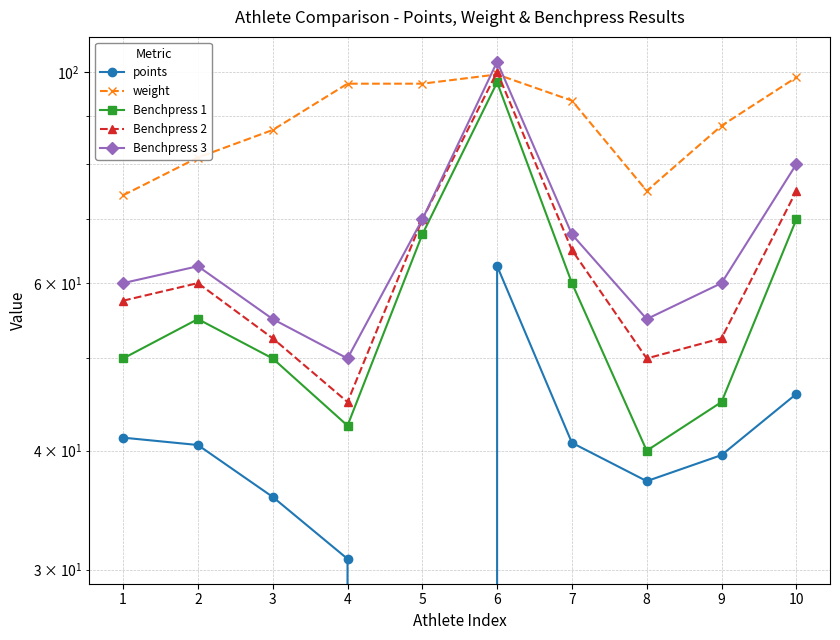

What is the sum of the Benchpress 3 values at 3 and 8?

110.0